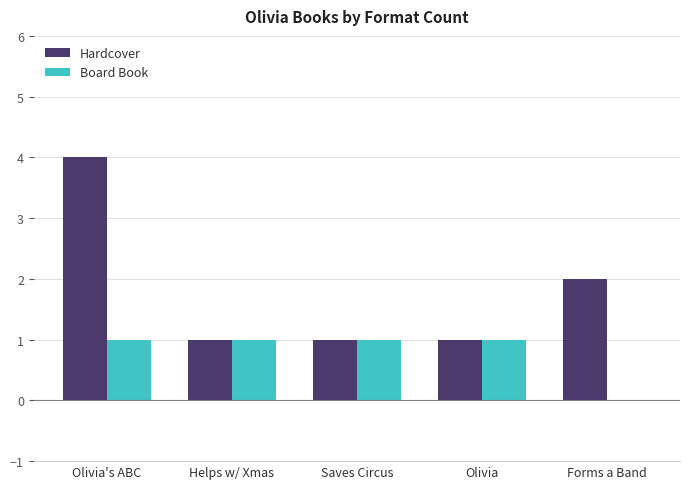

Reading right to left, what are all the values shown in this chart?

Hardcover: 2	1	1	1	4
Board Book: 0	1	1	1	1